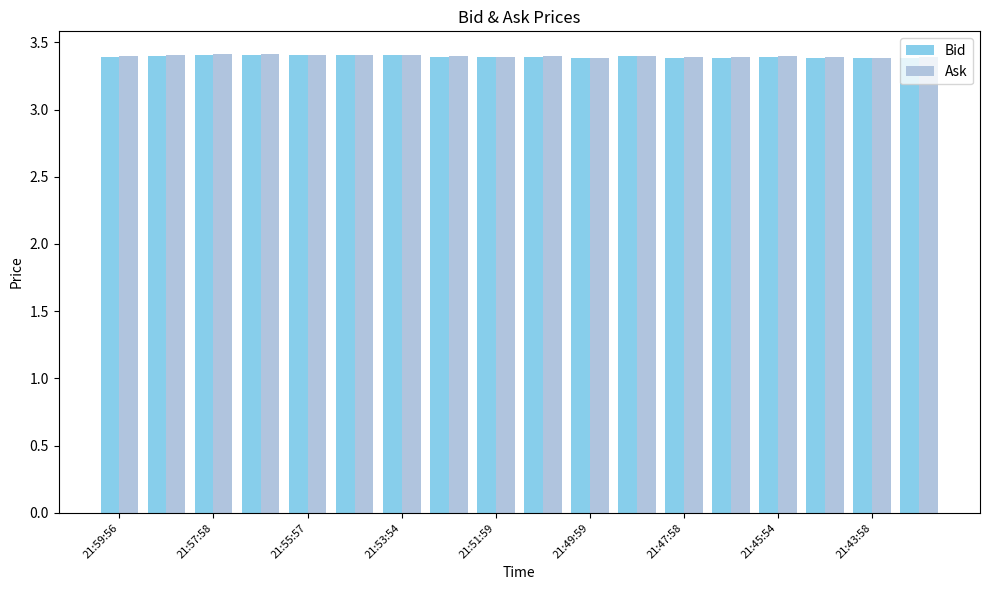

What is the maximum value shown in the chart?

3.4